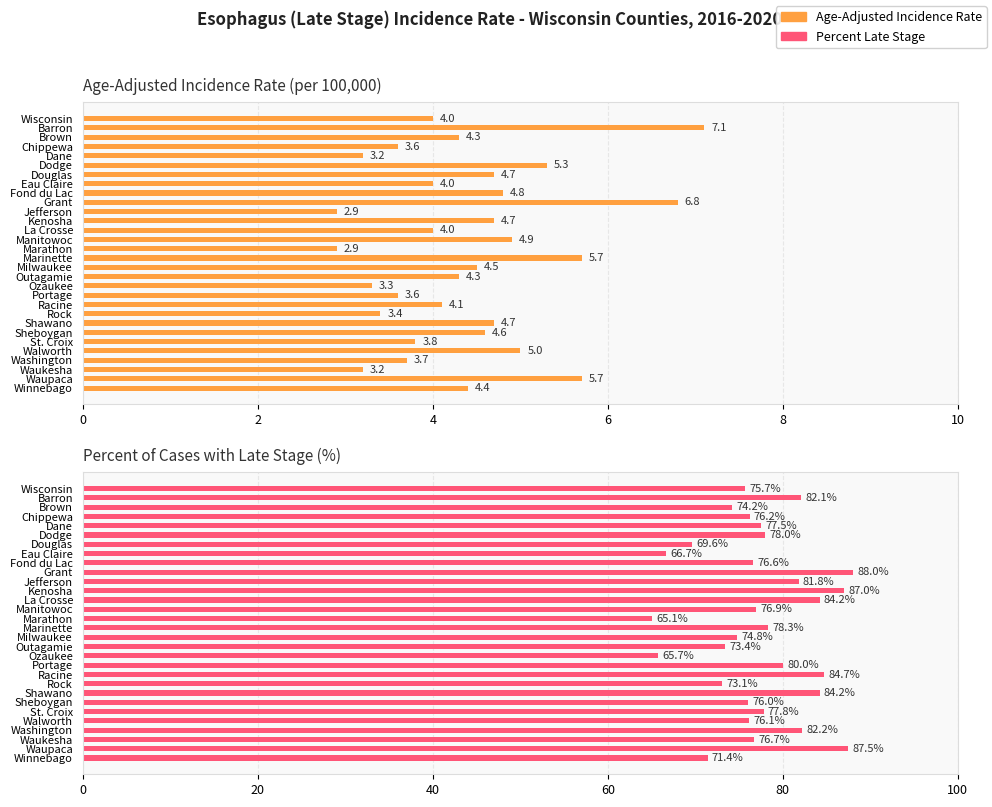

Rank the series at La Crosse from lowest to highest value.

Age-Adjusted Incidence Rate, Percent Late Stage